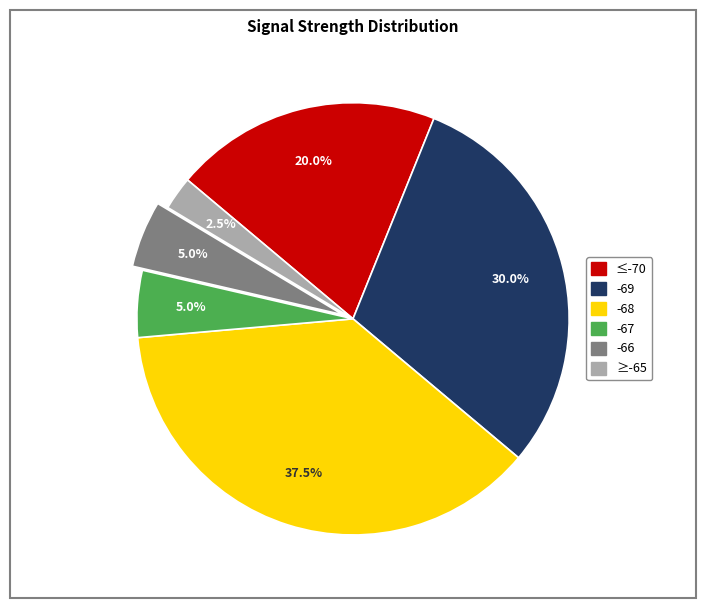

Is there any slice that represents more than half of the pie?

No